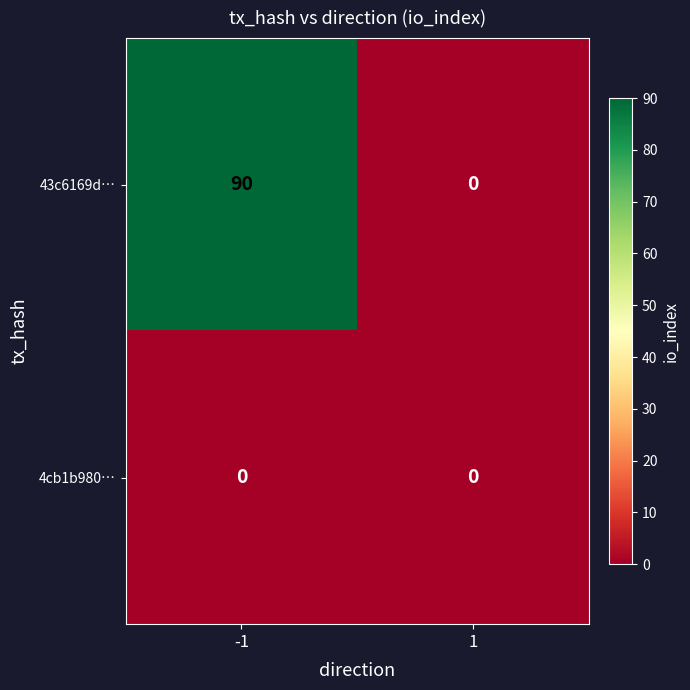

Reading left to right, transcribe all the data shown in this chart.

43c6169d…: -1=90	1=0
4cb1b980…: -1=0	1=0